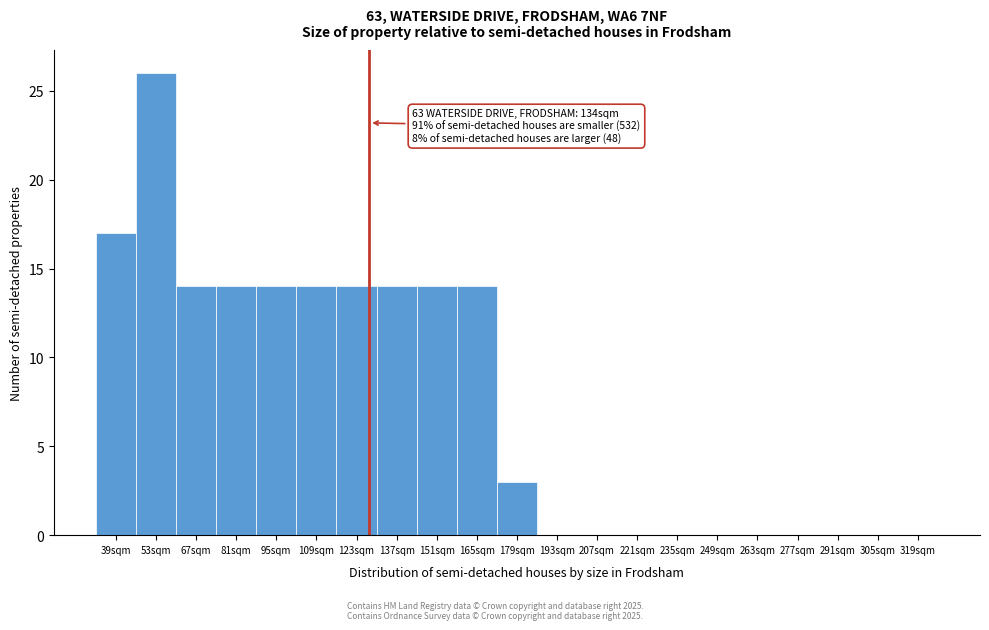

Reading left to right, transcribe all the data shown in this chart.

39sqm=17	53sqm=26	67sqm=14	81sqm=14	95sqm=14	109sqm=14	123sqm=14	137sqm=14	151sqm=14	165sqm=14	179sqm=3	193sqm=0	207sqm=0	221sqm=0	235sqm=0	249sqm=0	263sqm=0	277sqm=0	291sqm=0	305sqm=0	319sqm=0